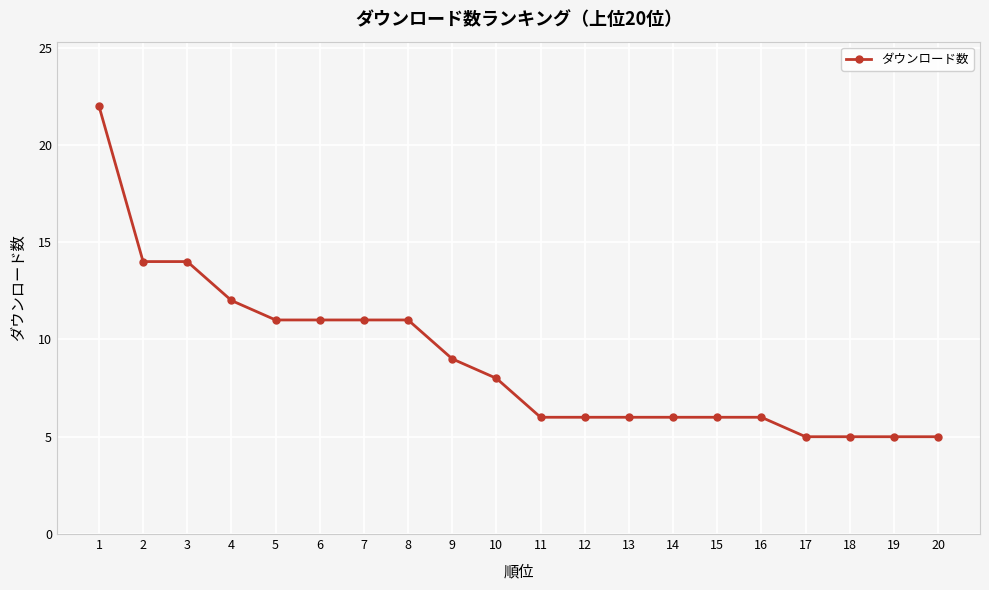

What is the minimum value shown in the chart?

5